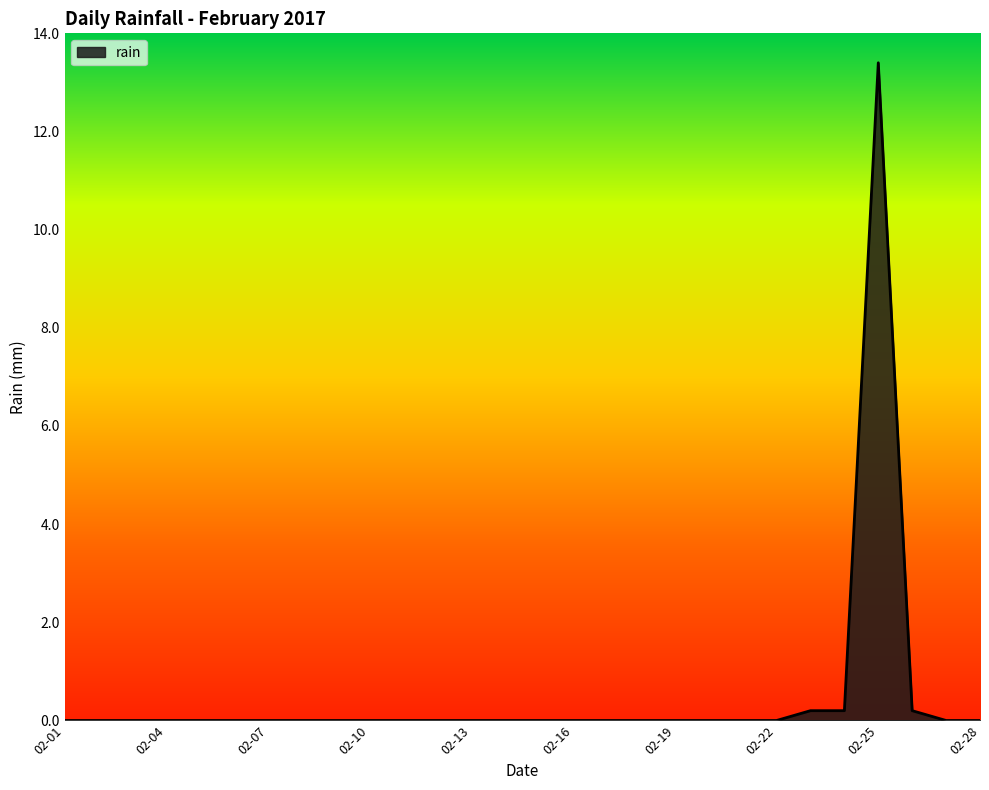

What is the greatest value displayed?

13.4